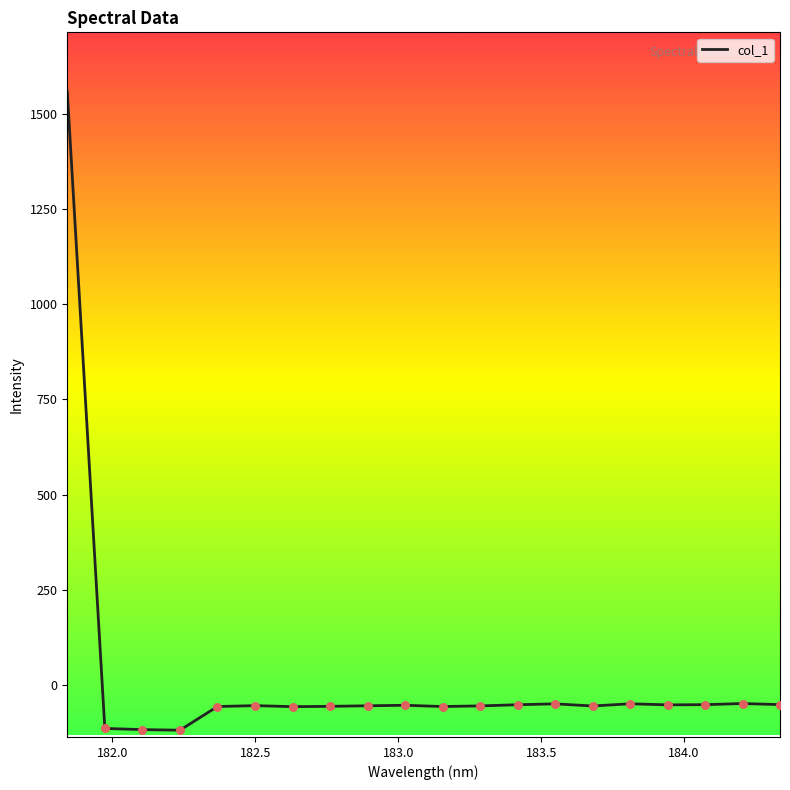

What is the minimum value shown in the chart?

-118.4